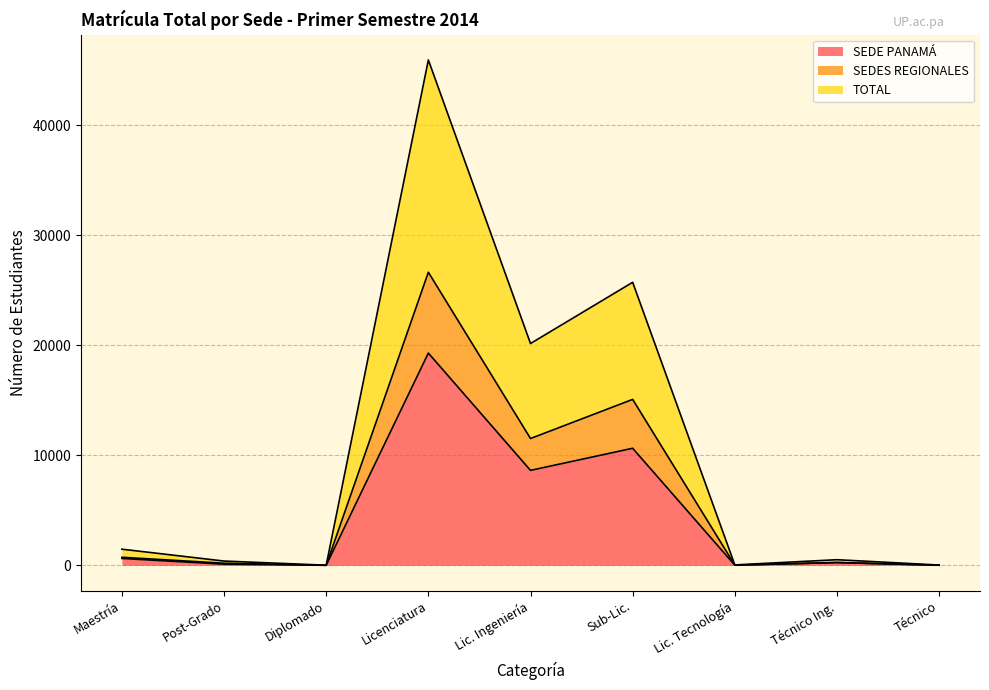

True or false: TOTAL and SEDES REGIONALES intersect in this chart.

False